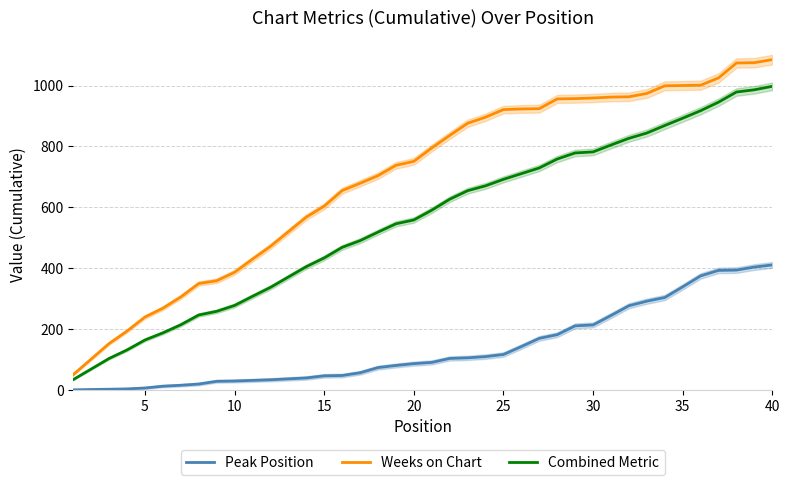

True or false: Weeks on Chart and Peak Position cross at least once.

False